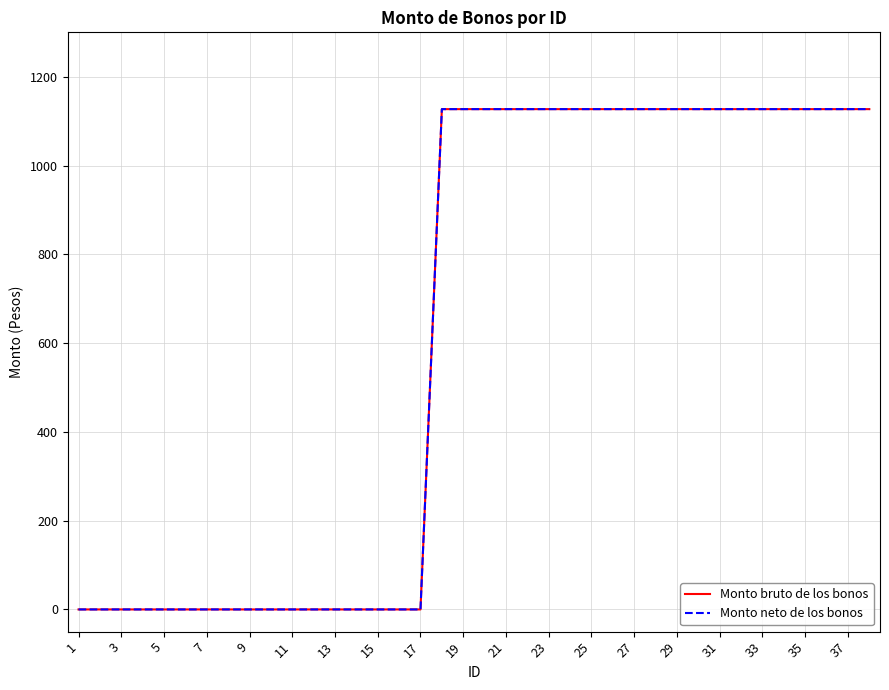

Is this an area chart (filled region under the line)?

No